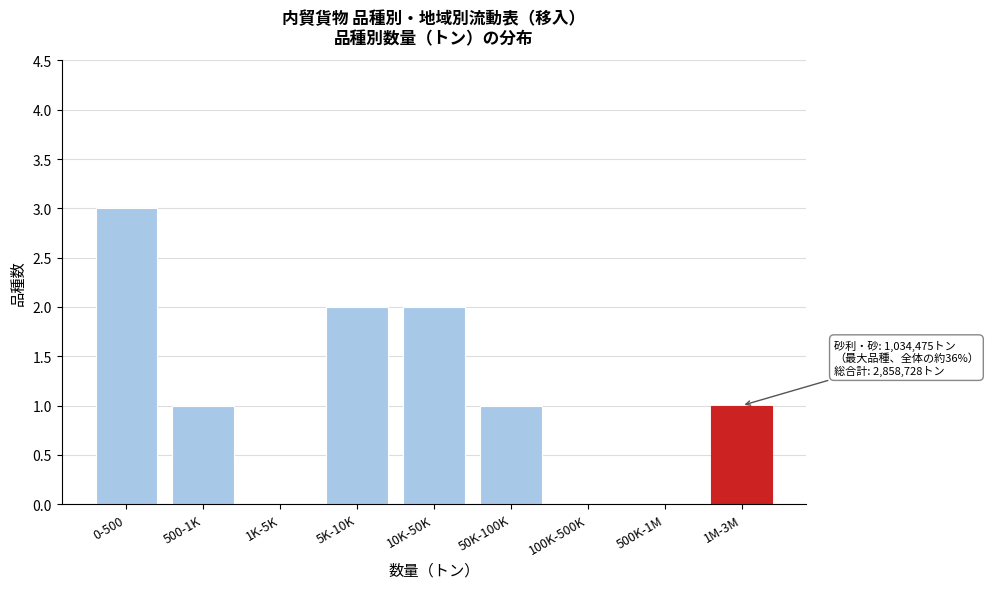

Reading left to right, transcribe all the data shown in this chart.

0-500=3	500-1K=1	1K-5K=0	5K-10K=2	10K-50K=2	50K-100K=1	100K-500K=0	500K-1M=0	1M-3M=1